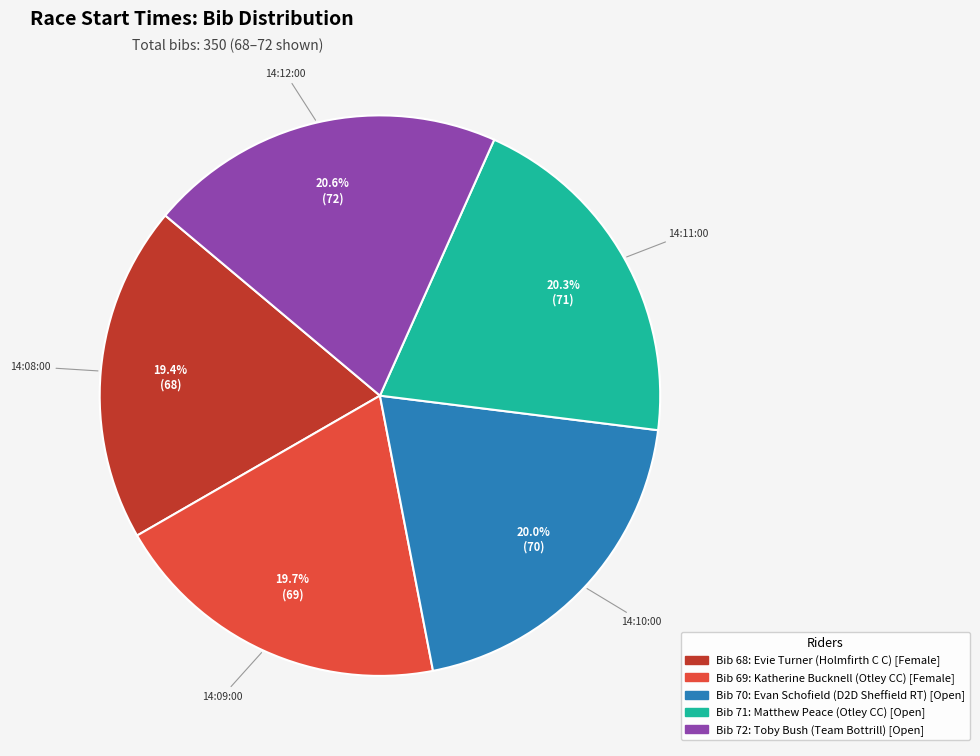

Does any single category account for the majority?

No